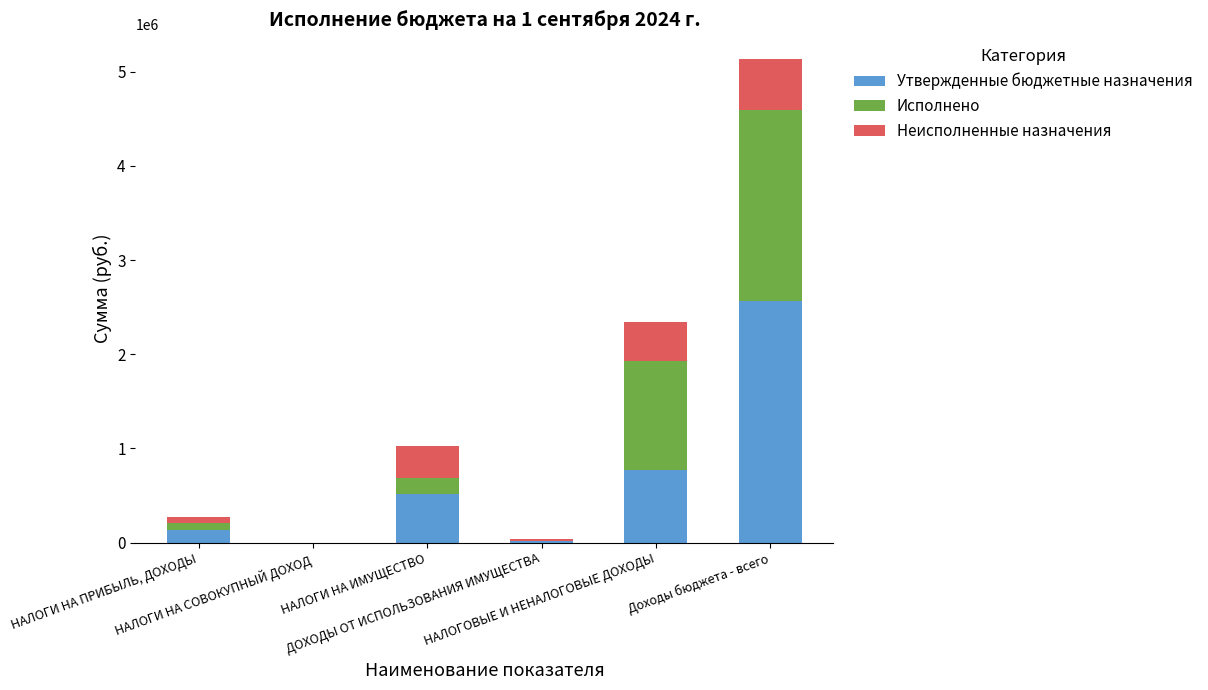

What is the maximum value for Утвержденные бюджетные назначения?

2569193.0